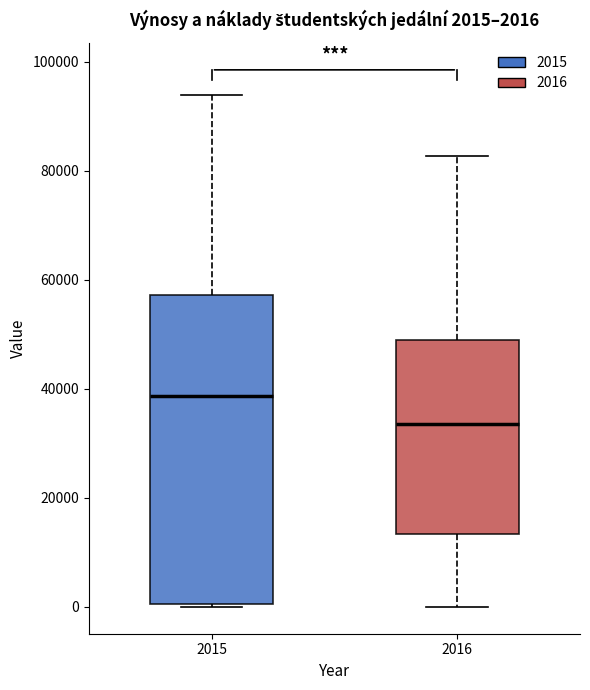

Comparing the boxes themselves (not the whiskers), which one is the tallest?

2015